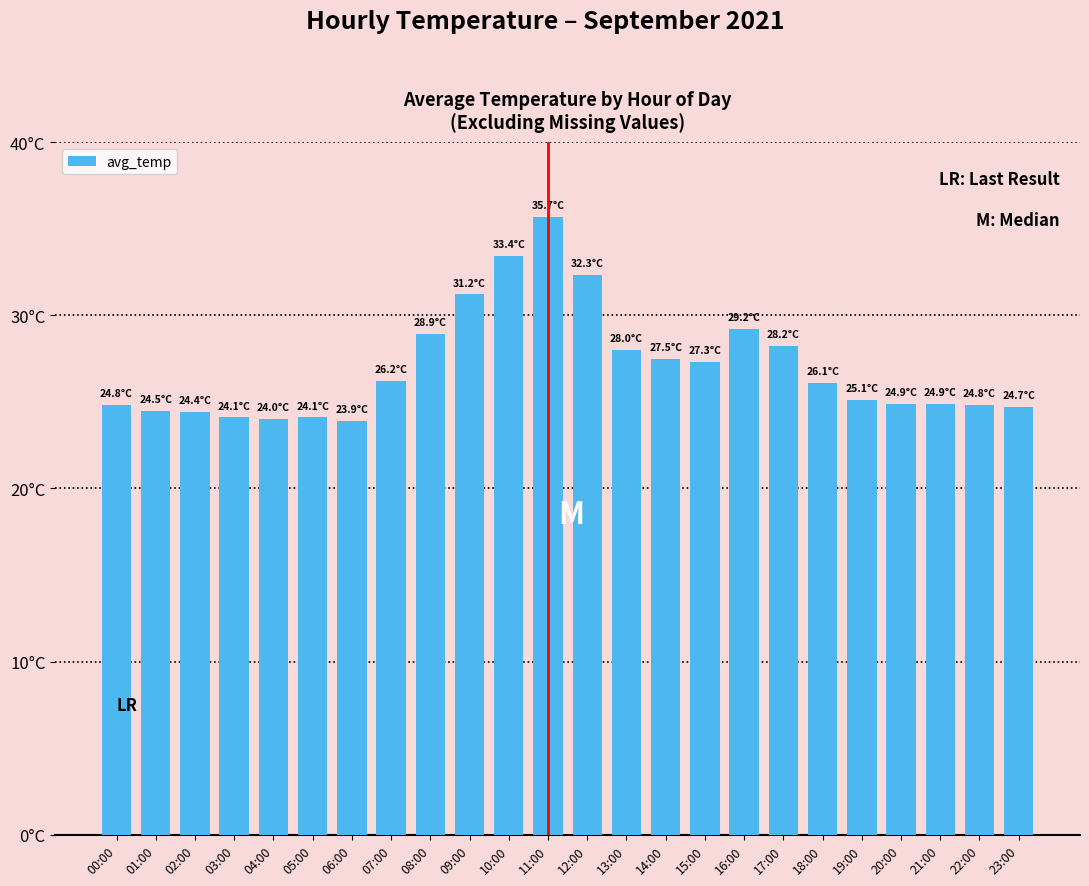

What position from the right is 18:00?

6